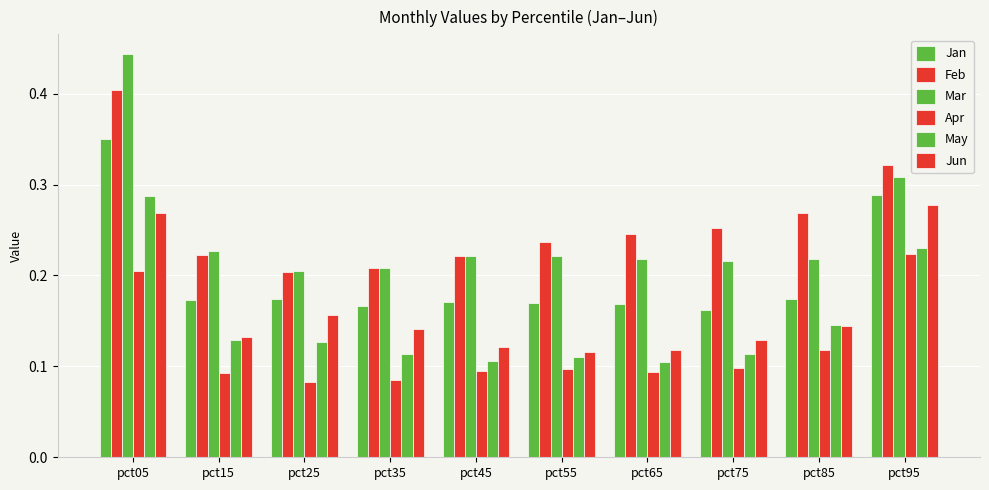

How many May values are between 0 and 1?

10